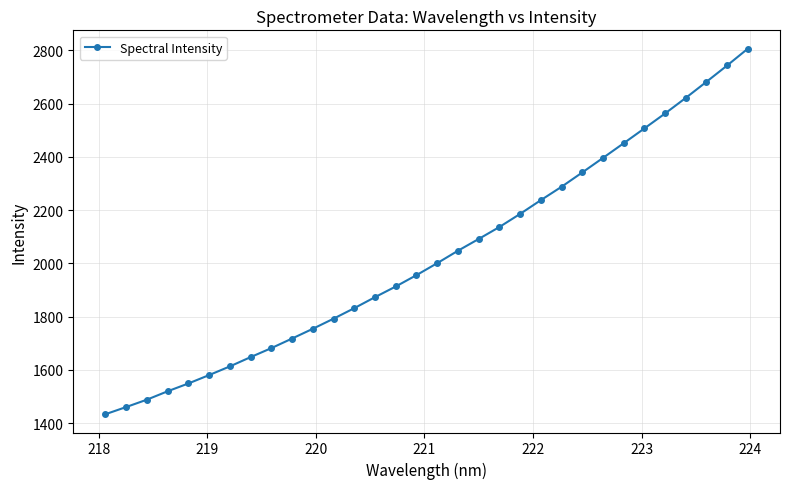

How many lines are shown in the chart?

1